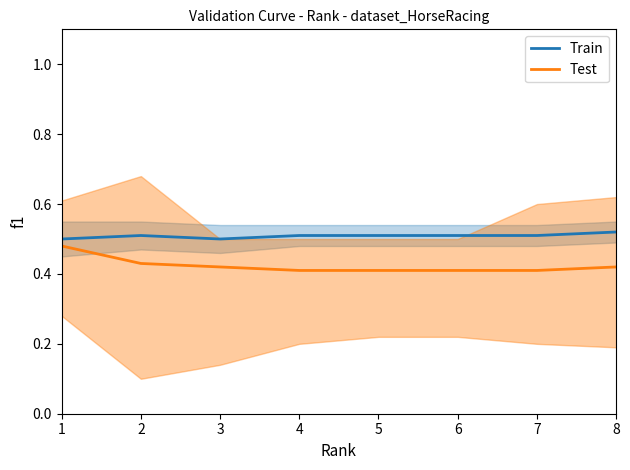

Which has a higher value, 4 or 1?

4